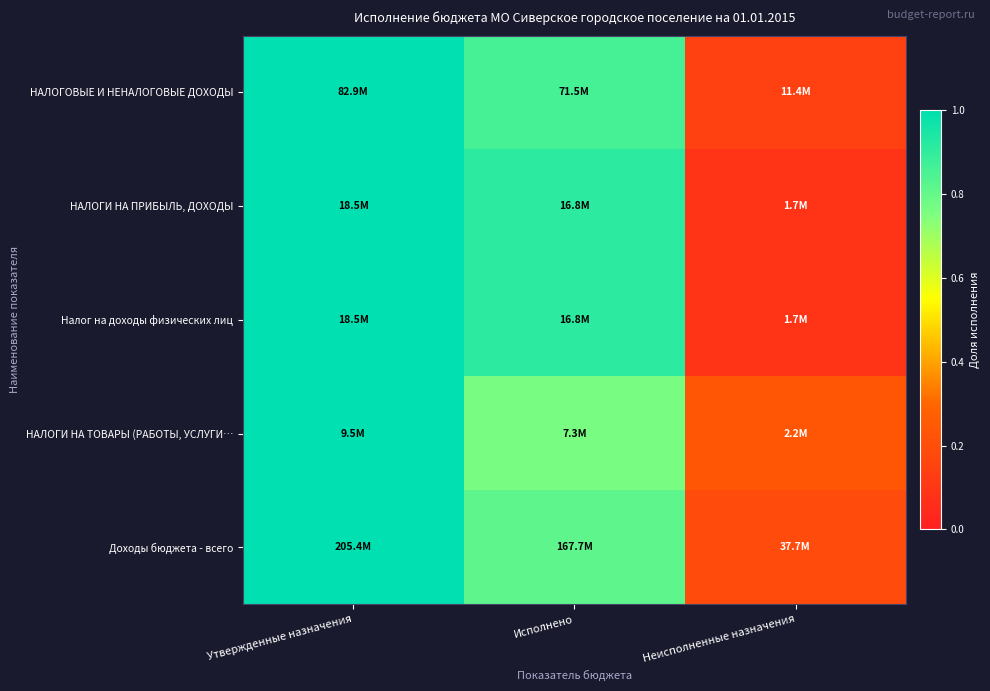

Between Утвержденные назначения and Неисполненные назначения, which is larger?

Утвержденные назначения